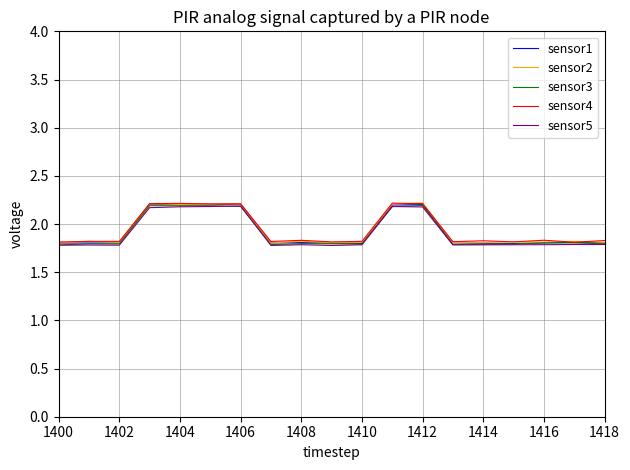

Rank the series by their average value, from highest to lowest.

sensor4, sensor2, sensor1, sensor3, sensor5